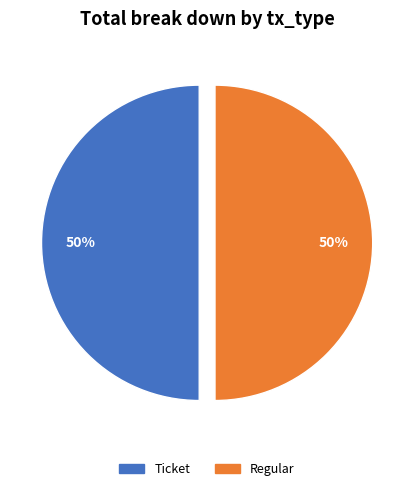

Approximately how many times larger is the value at Regular compared to Ticket?

1.0